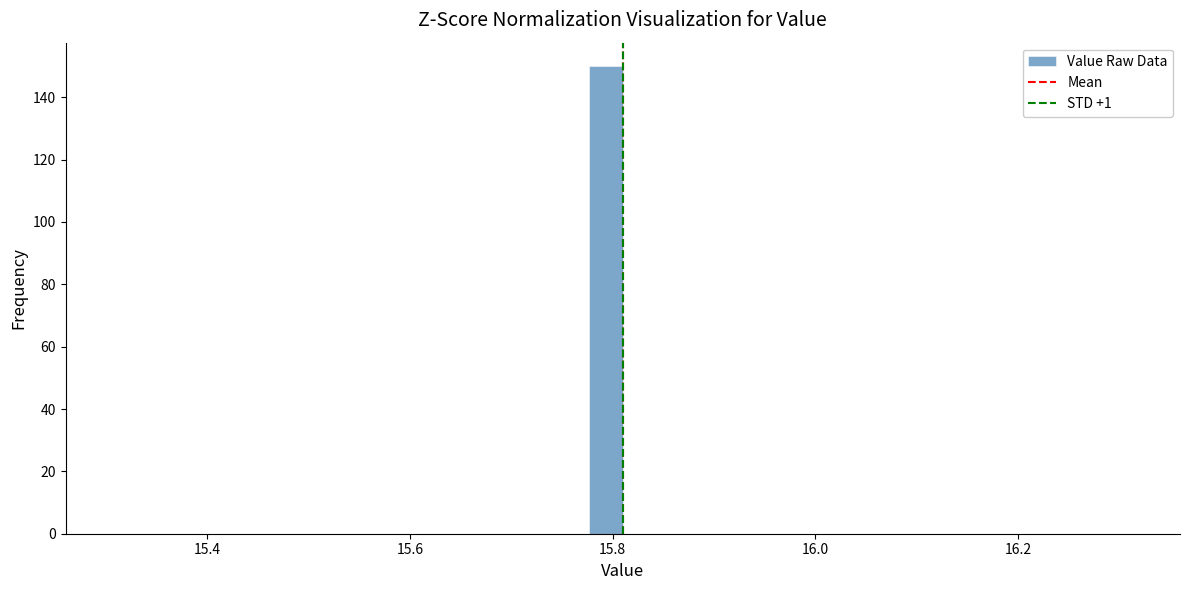

Around what value on the x-axis is the tallest bar? Give the approximate position of its centre, as read against the axis.

15.80